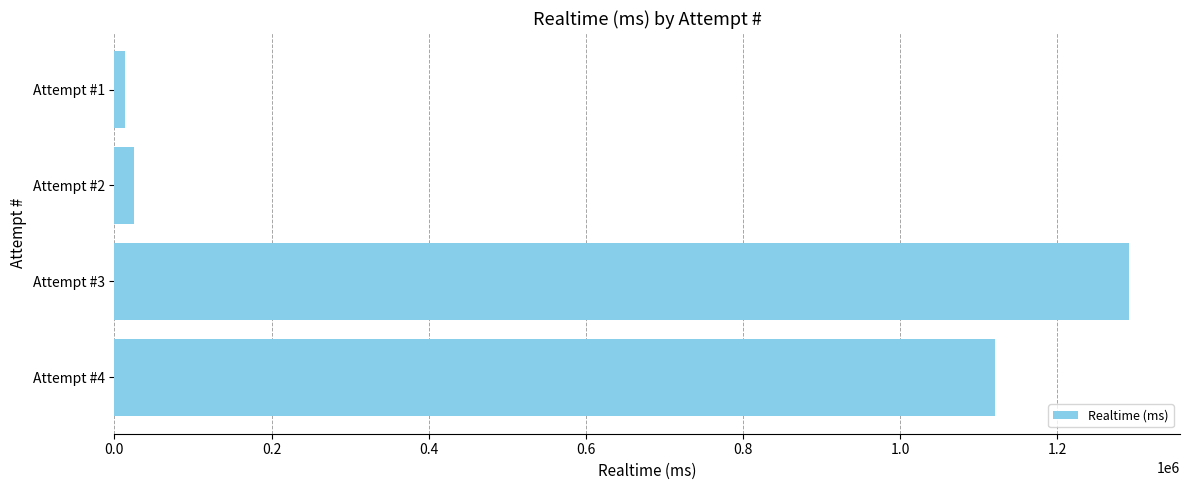

Which label corresponds to the largest value in the chart?

Attempt #3